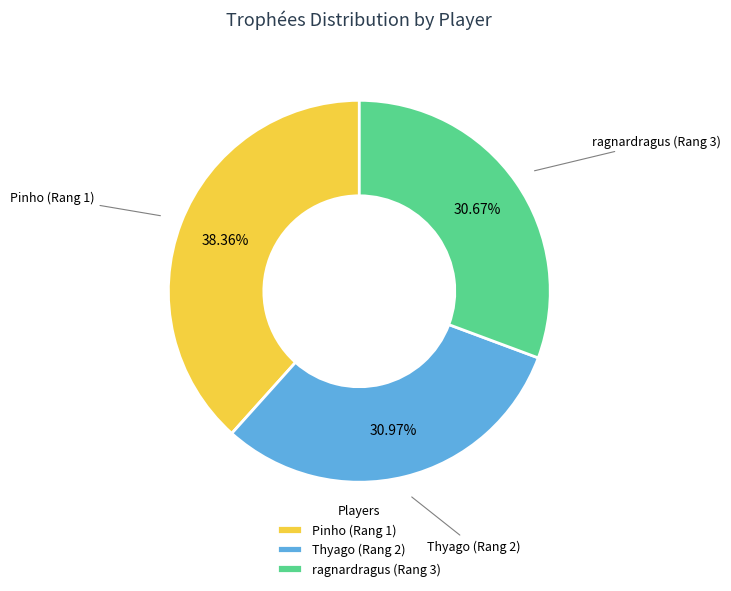

What percentage is the ragnardragus (Rang 3) slice, to the nearest percent?

31%